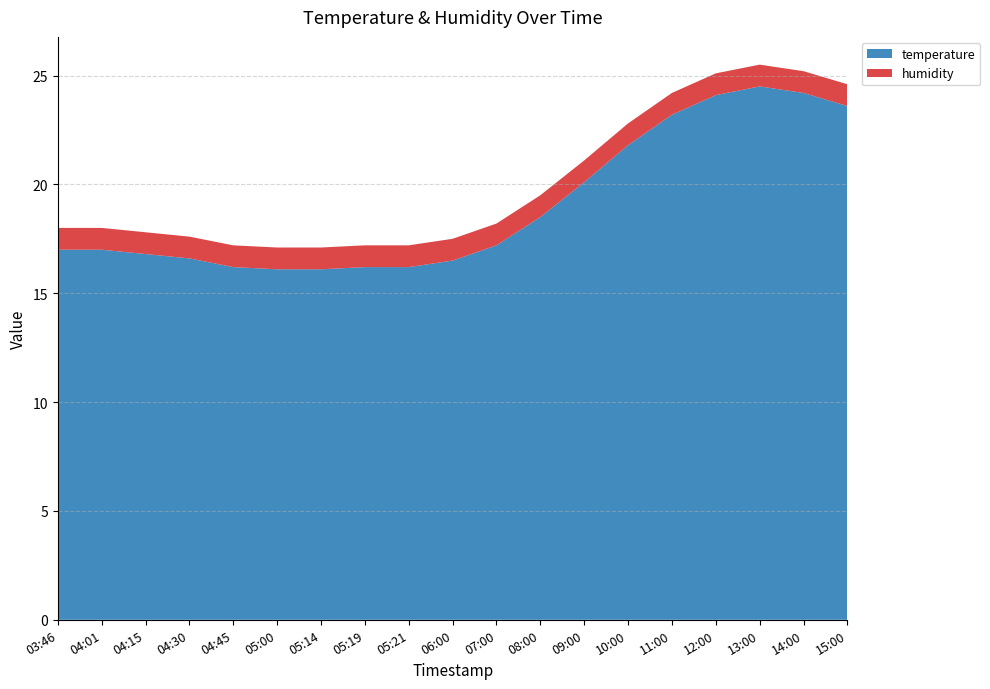

Reading left to right, transcribe all the data shown in this chart.

temperature: 17.0	17.0	16.8	16.6	16.2	16.1	16.1	16.2	16.2	16.5	17.2	18.5	20.1	21.8	23.2	24.1	24.5	24.2	23.6
humidity: 1.0	1.0	1.0	1.0	1.0	1.0	1.0	1.0	1.0	1.0	1.0	1.0	1.0	1.0	1.0	1.0	1.0	1.0	1.0